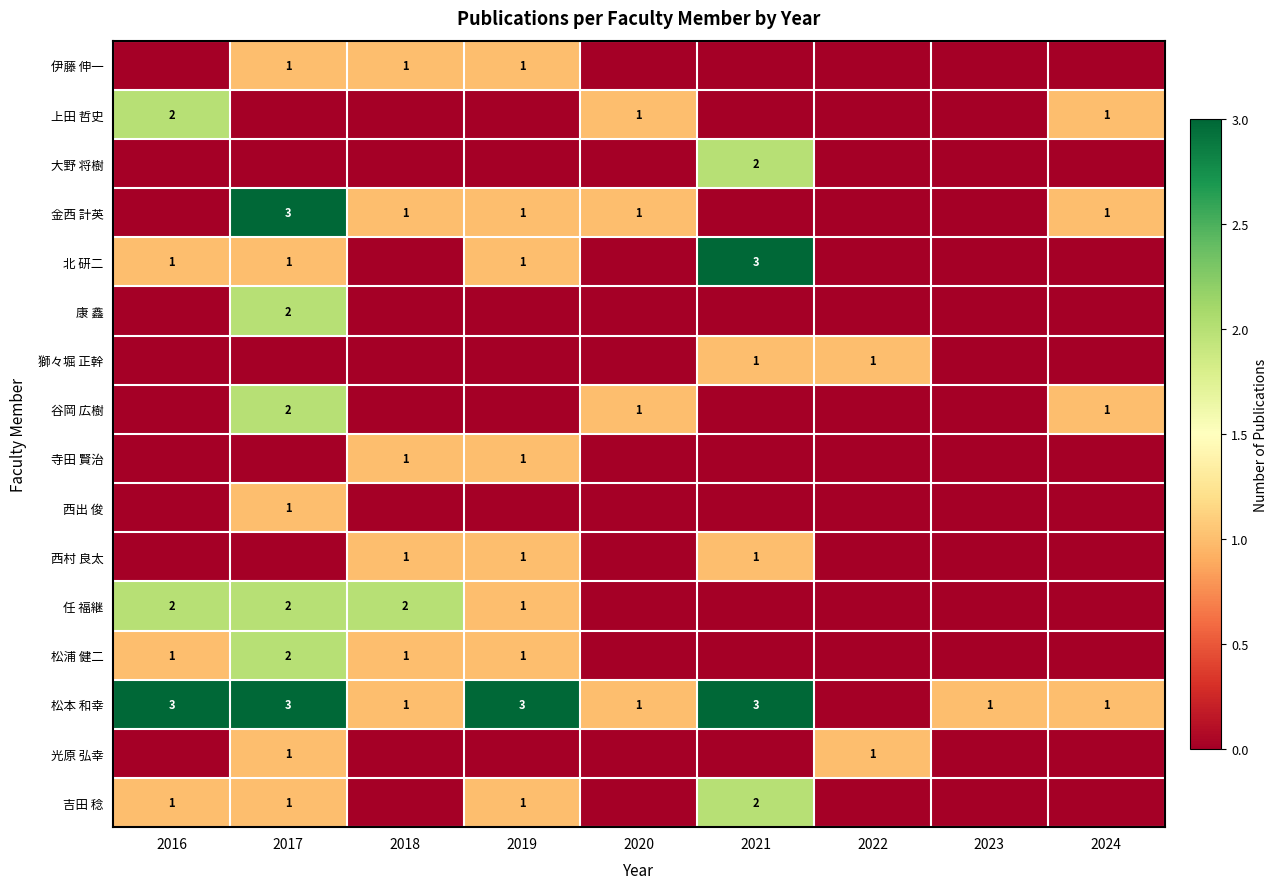

Is it true that 伊藤 伸一 equals 1 at 2018?

True